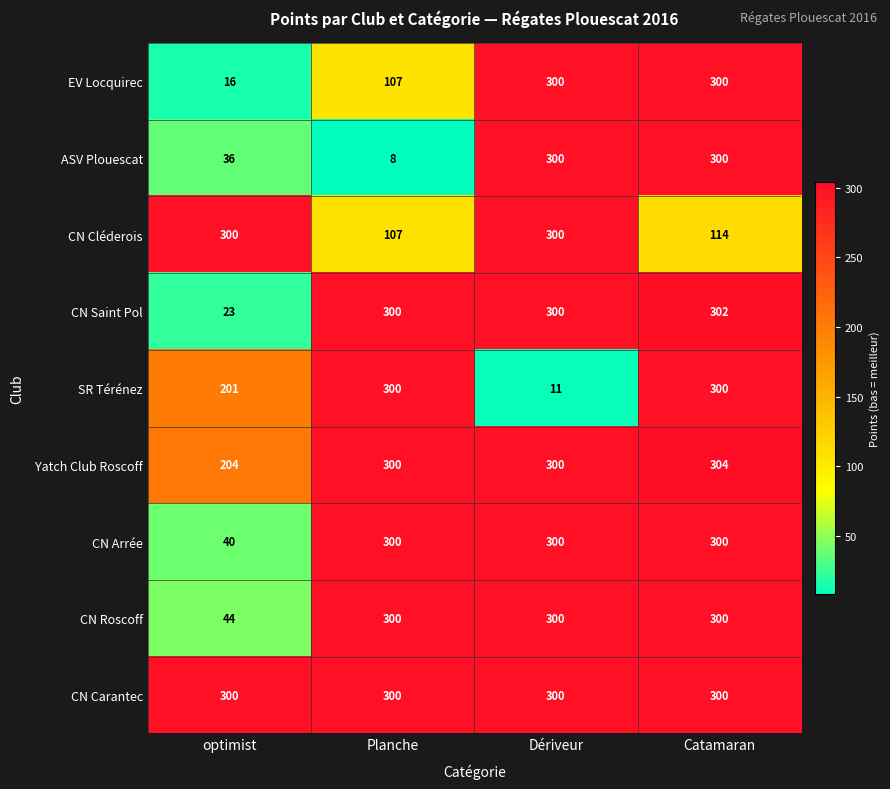

At which label does CN Arrée reach its minimum?

optimist